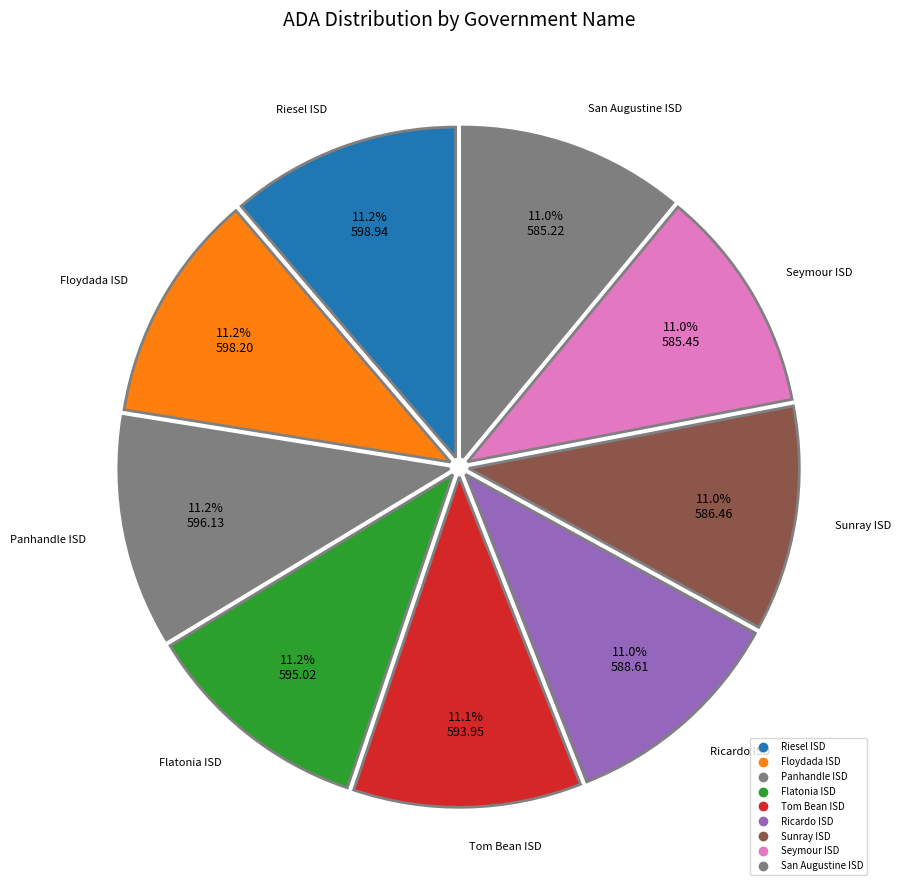

What is the largest slice in the pie chart?

Riesel ISD